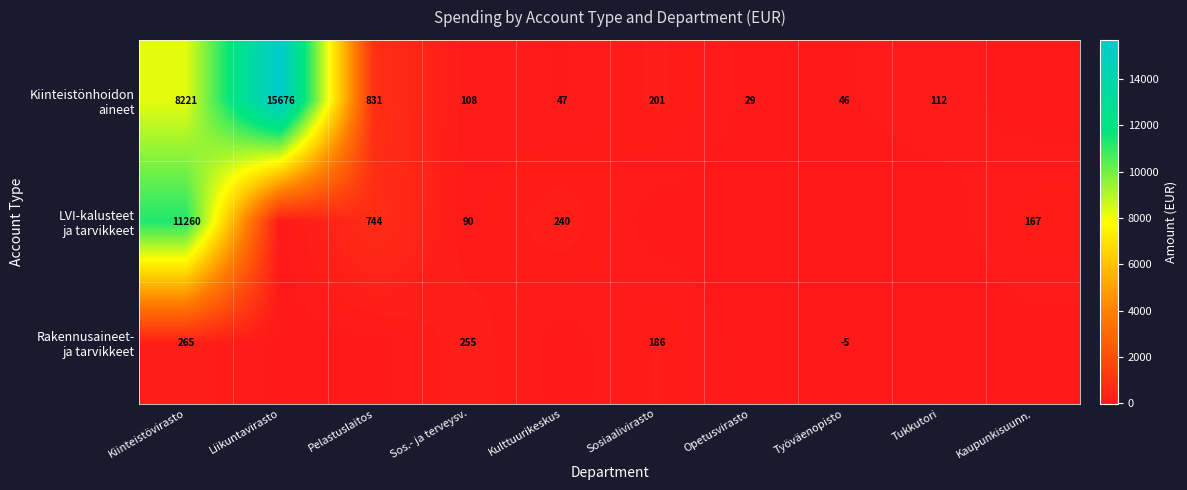

What is the spread (max minus min) of values at Sos.- ja terveysv.?

165